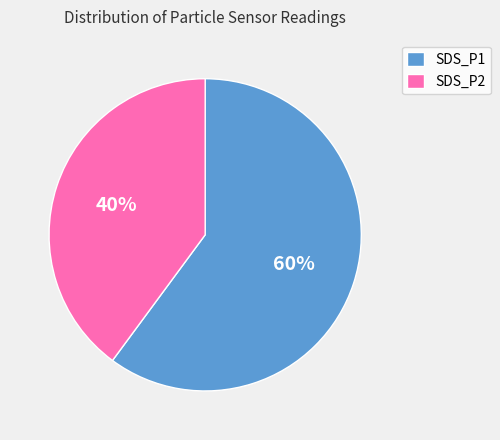

How many segments does this pie chart have?

2